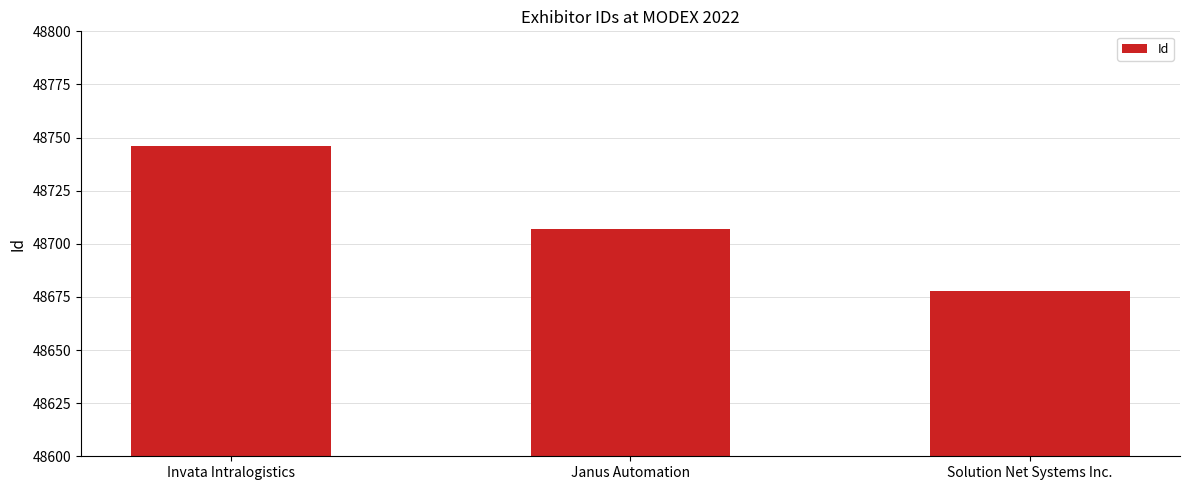

What is the difference between the values at Janus Automation and Solution Net Systems Inc.?

29